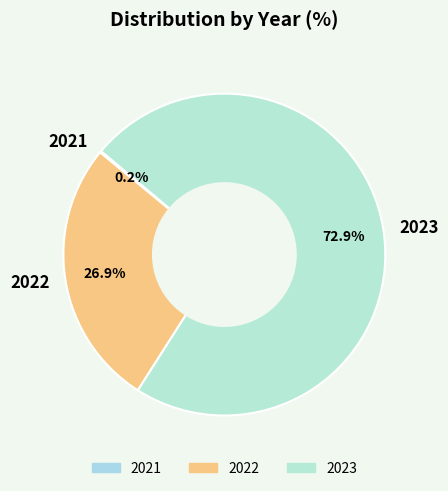

To the nearest percent, what is the average slice percentage?

33%